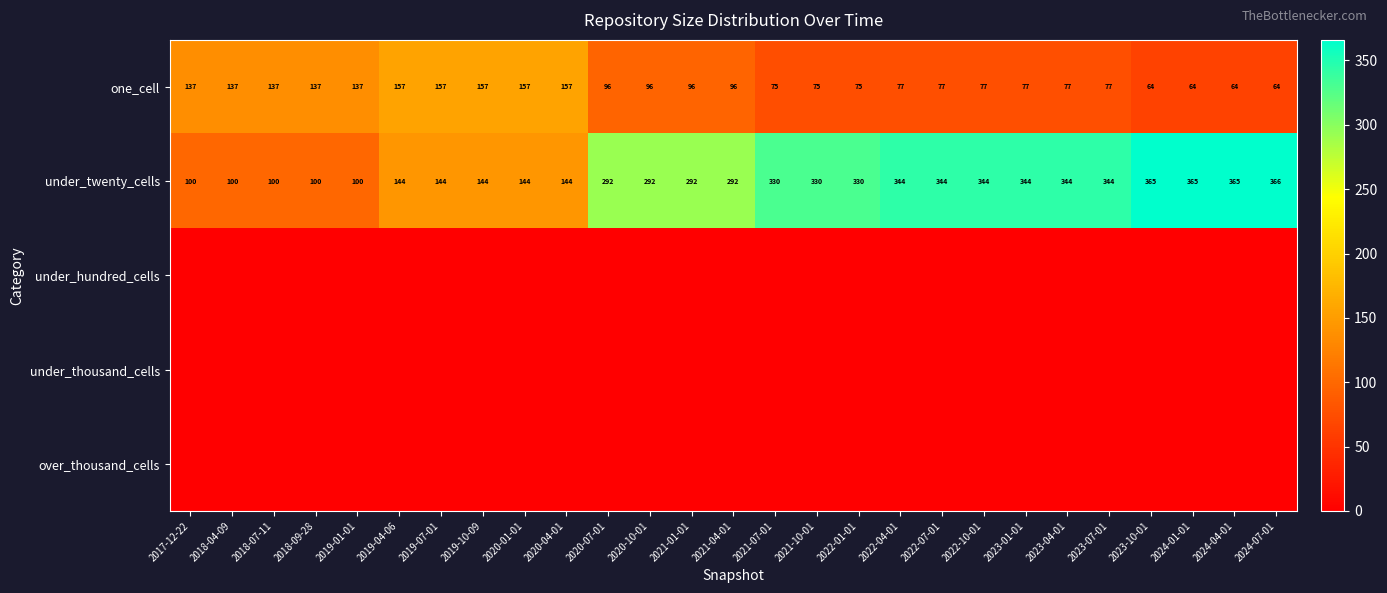

What is the total value across all series at 2022-07-01?

421